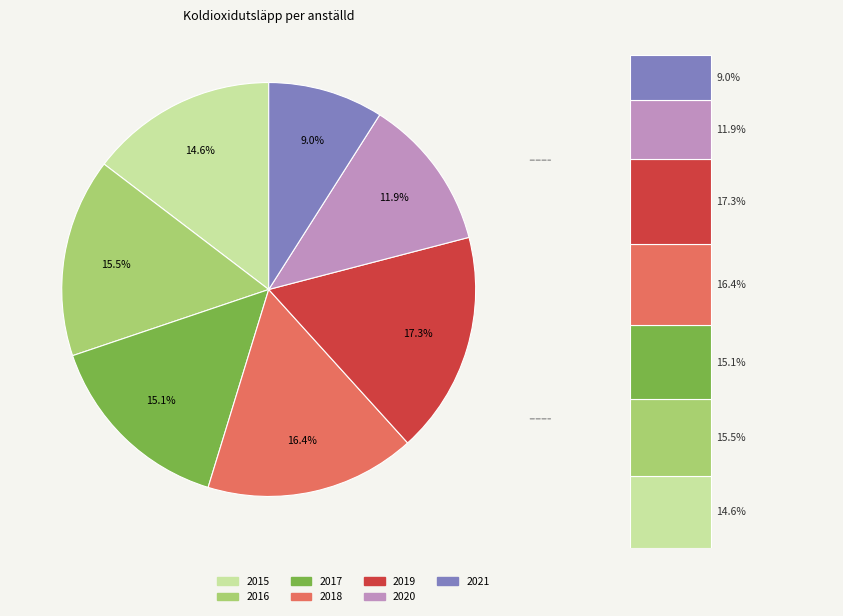

Count the number of slices in the pie.

7